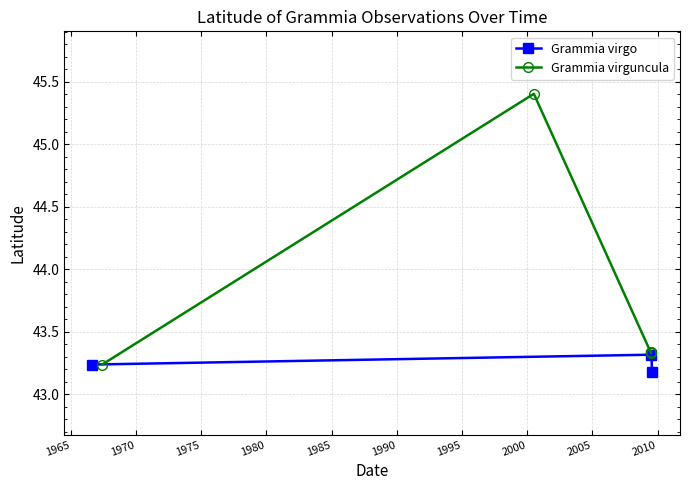

Between 1975 and 1970, which is larger?

1975